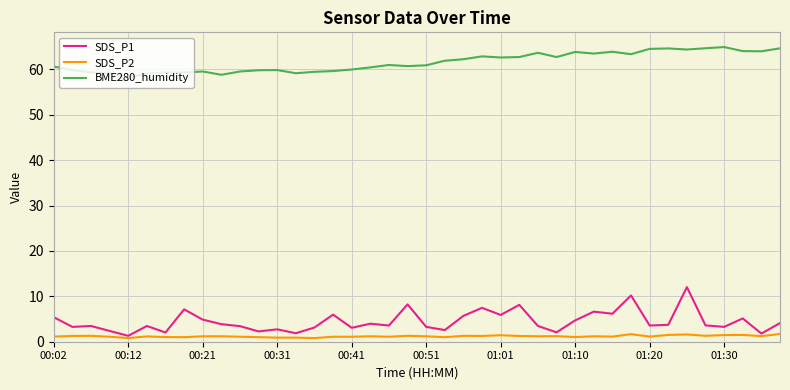

Which series has the largest total across all categories?

BME280_humidity